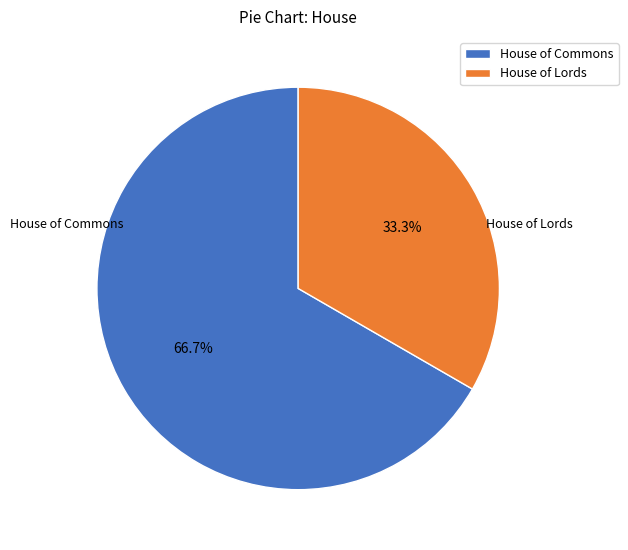

Is the sum of House of Lords and House of Commons greater than half?

Yes